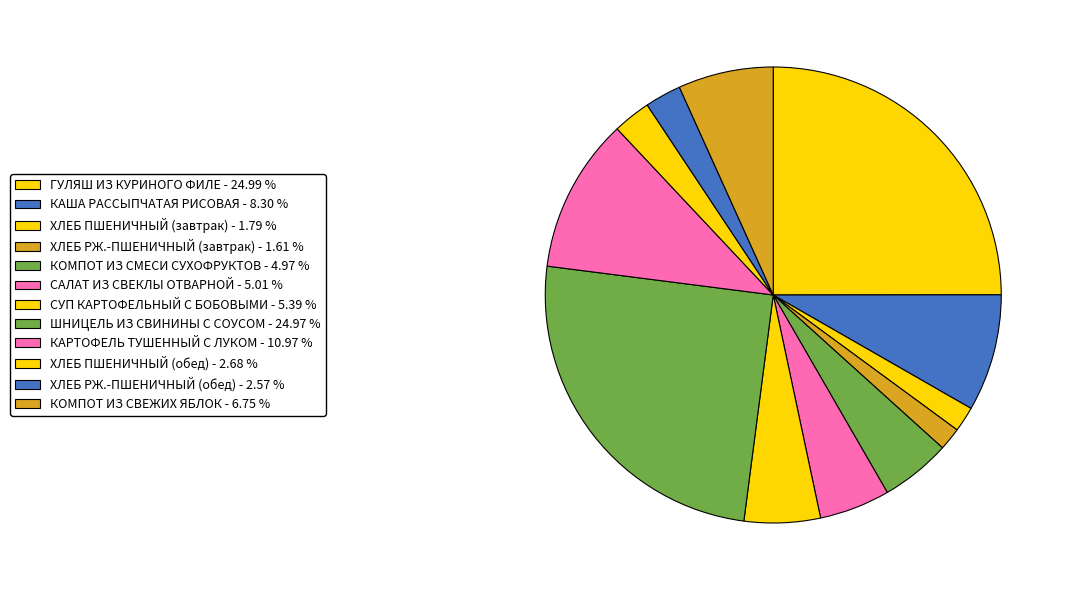

To the nearest percent, what percentage of the pie is КАША РАССЫПЧАТАЯ РИСОВАЯ?

8%